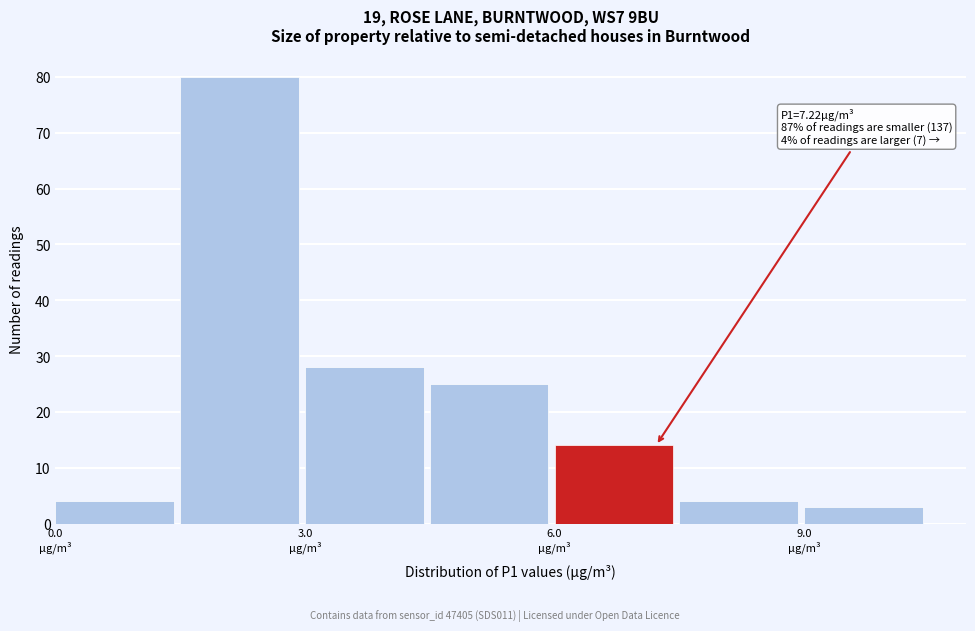

Read against the x-axis, roughly where is the centre of the tallest bar?

2.0